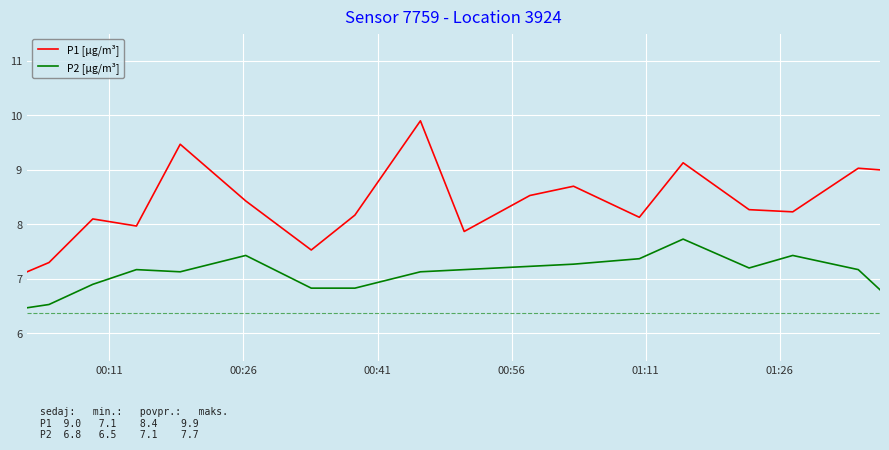

True or false: P2 [µg/m³] and P1 [µg/m³] cross at least once.

False